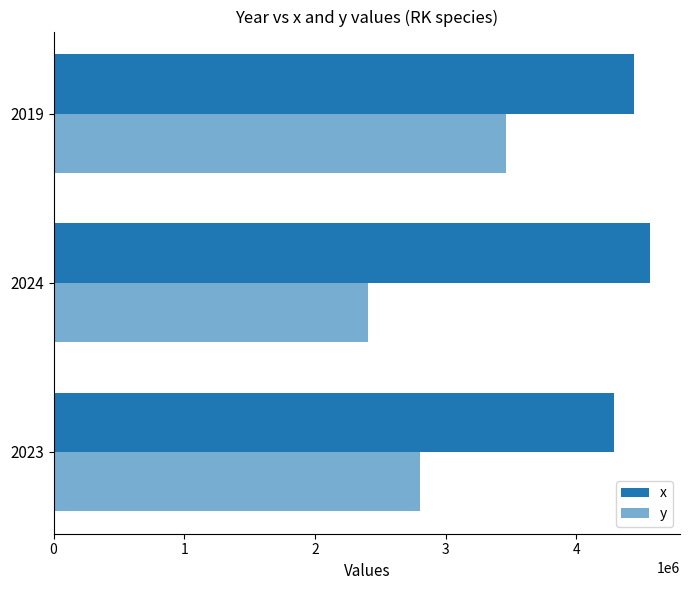

How many data points in y are above 2801908?

2